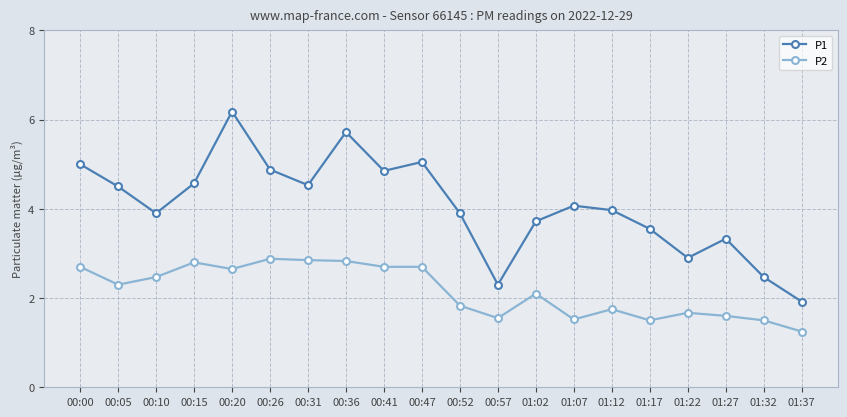

Which category has the lowest value in the P1 series?

01:37